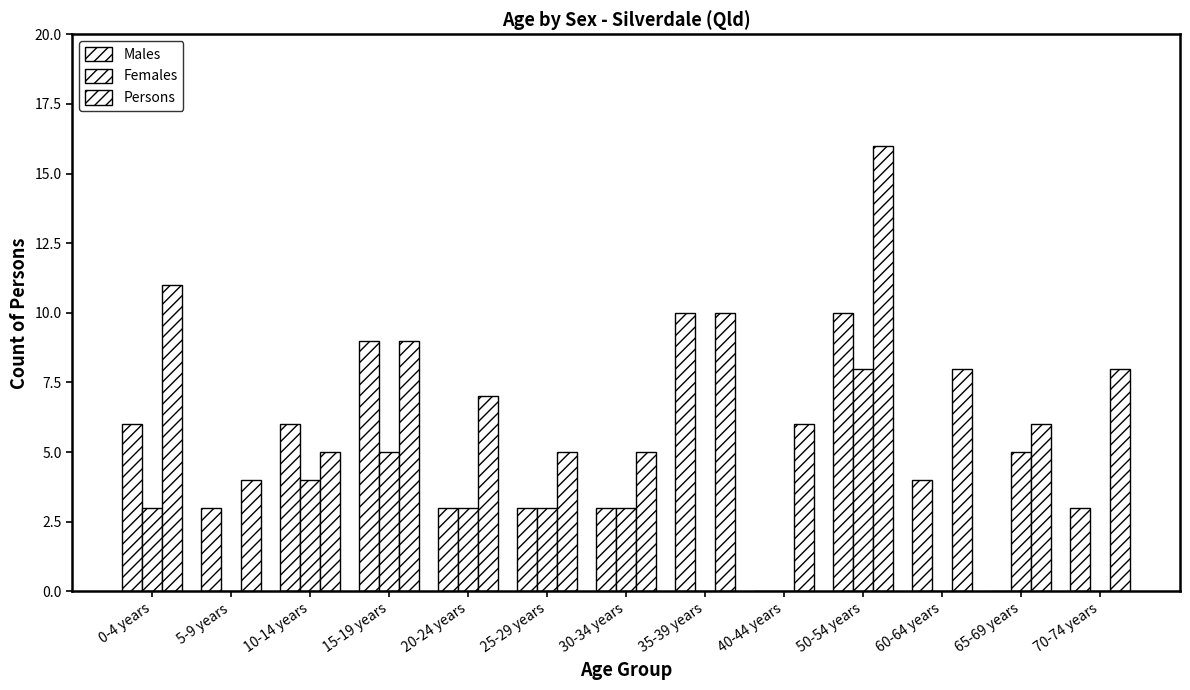

How many distinct data groups are displayed?

3